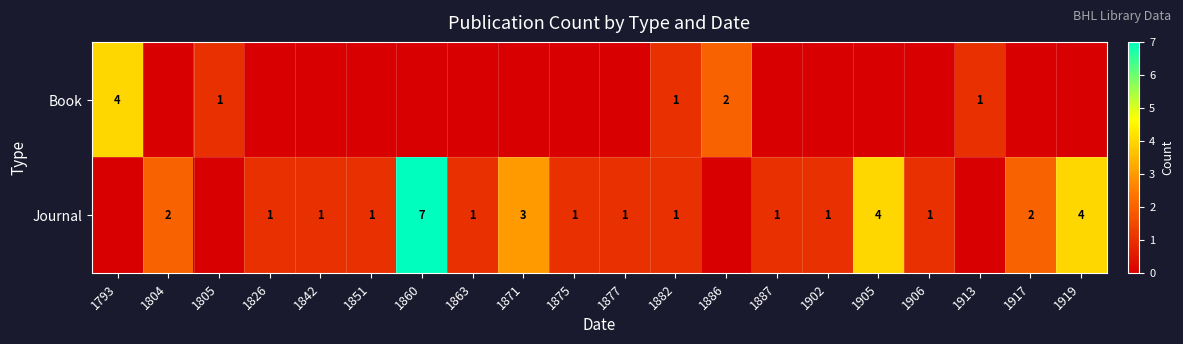

What is the difference between the Journal values at 1919 and 1882?

3